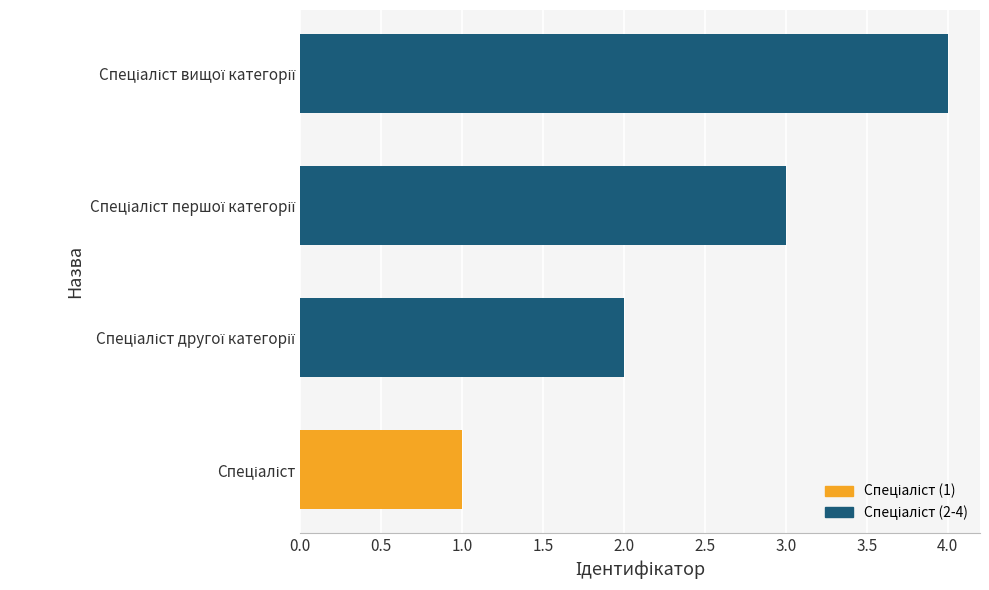

What is the sum of all values?

10